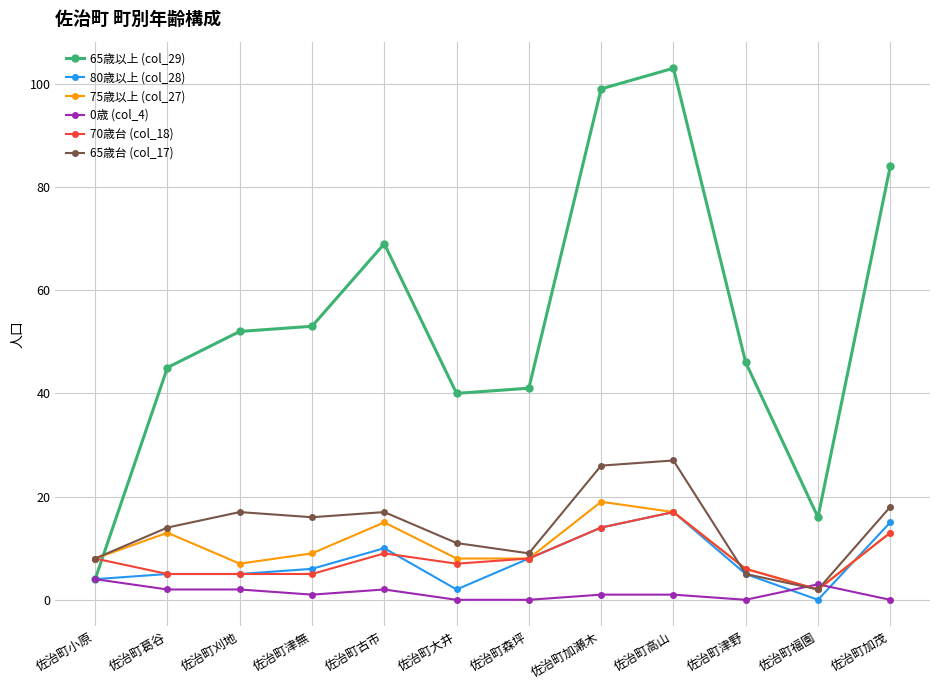

What is the value of the 75歳以上 (col_27) point at the 11th from the left?

2